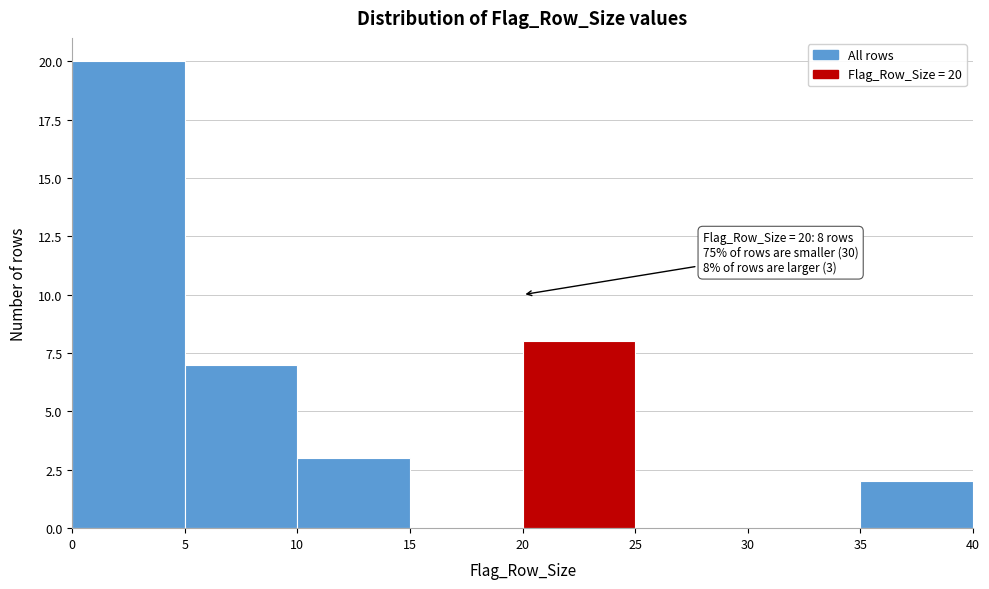

Over which range of the x-axis is the bar tallest?

0 to 5